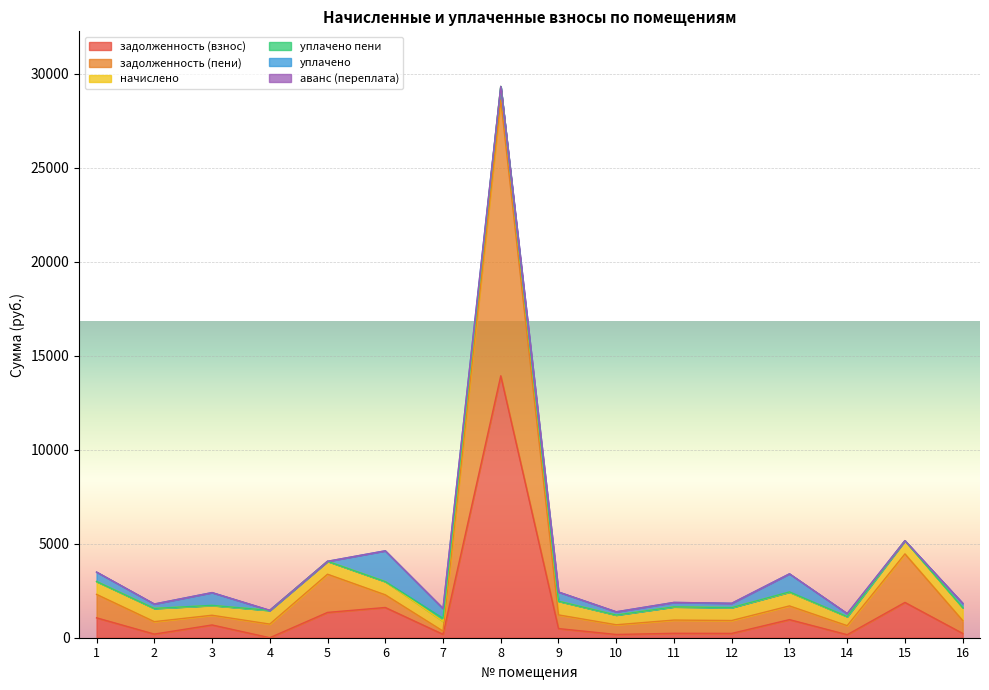

How many positive values does the задолженность (взнос) series have?

15